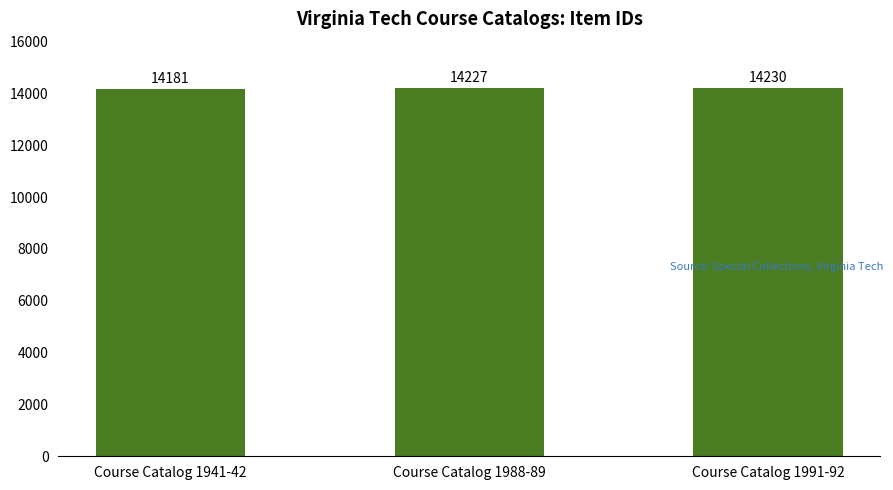

Between Course Catalog 1988-89 and Course Catalog 1991-92, which is larger?

Course Catalog 1991-92